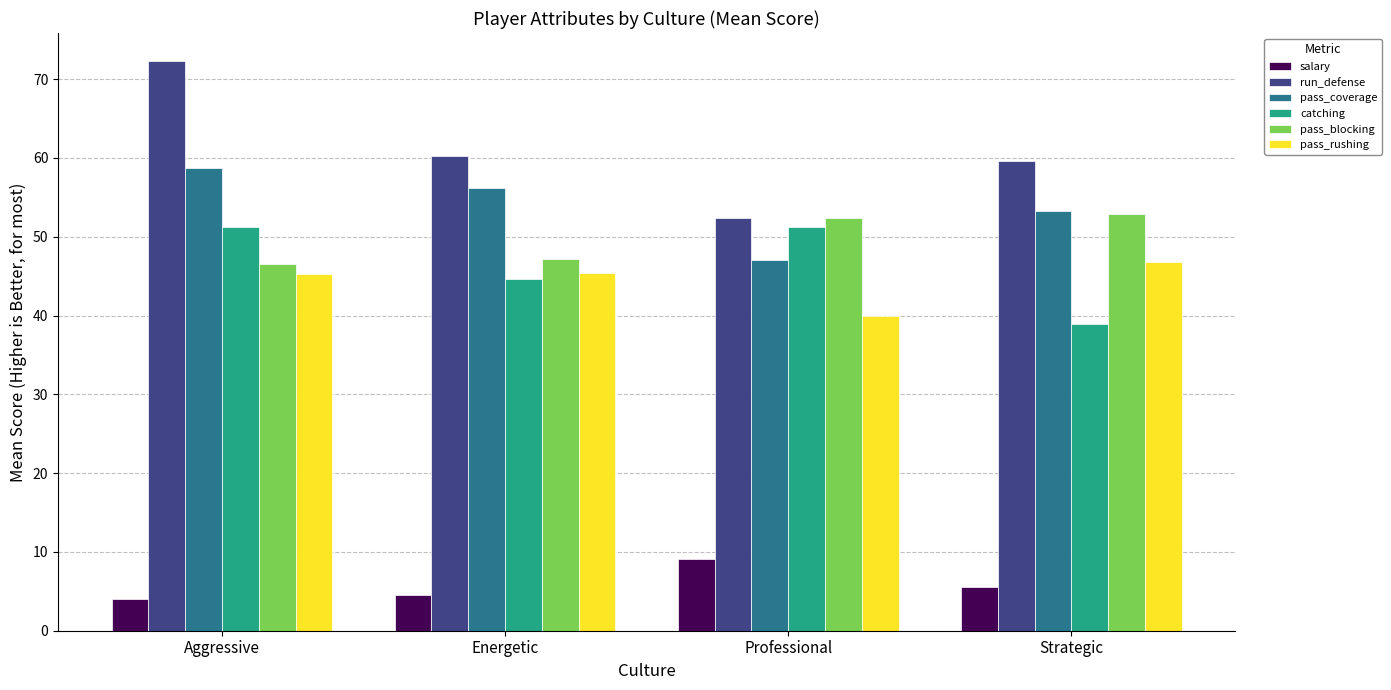

Are the bars grouped side by side (vs. stacked)?

Yes